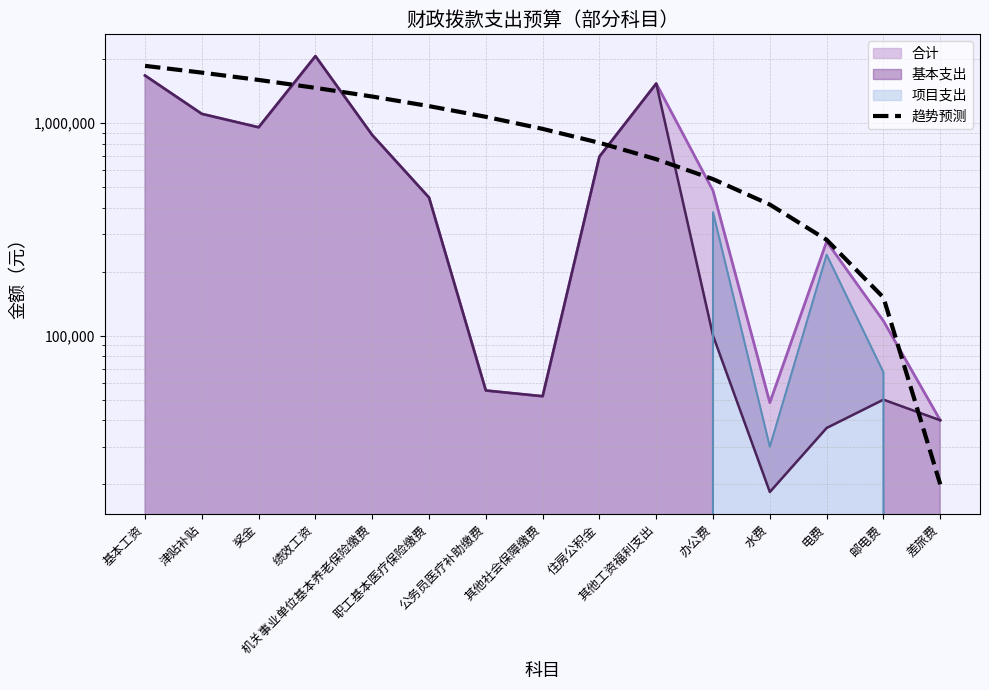

Does the chart display data point markers on the line(s)?

No